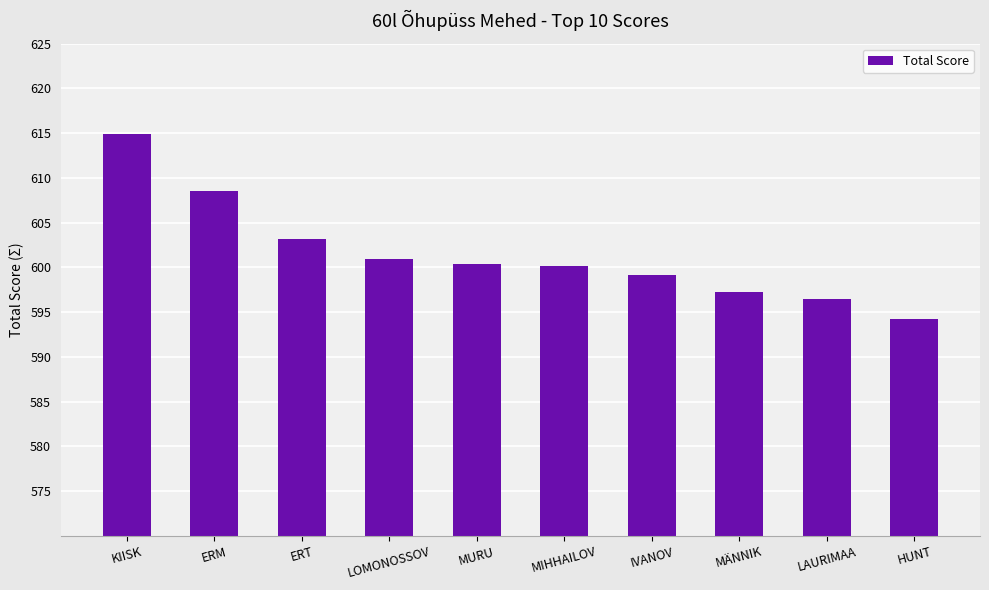

At which label does the data first exceed 600?

KIISK